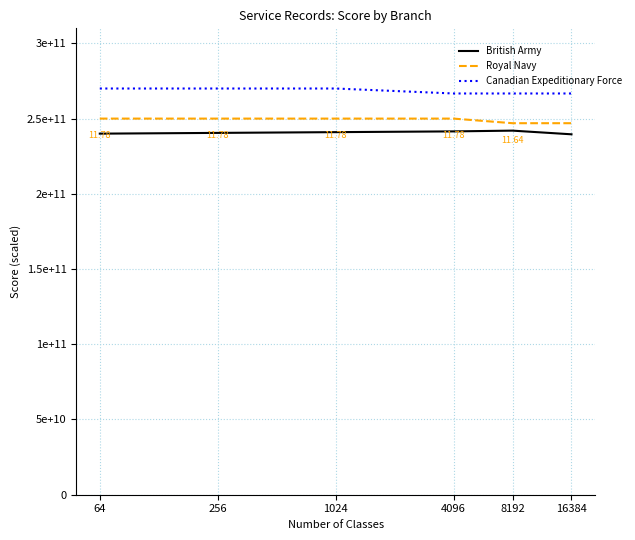

Which series has the largest range (max minus min)?

Canadian Expeditionary Force